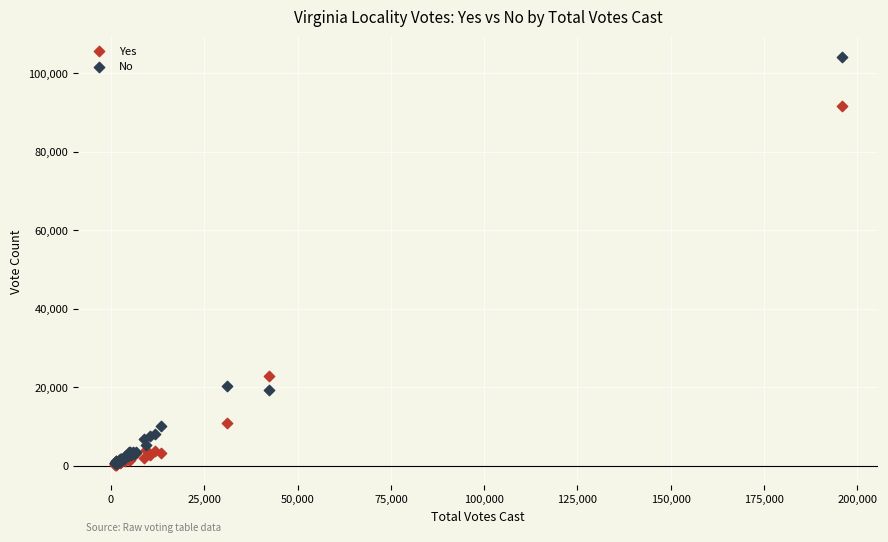

In the Yes series, what Y value is closest to 46005?

22909